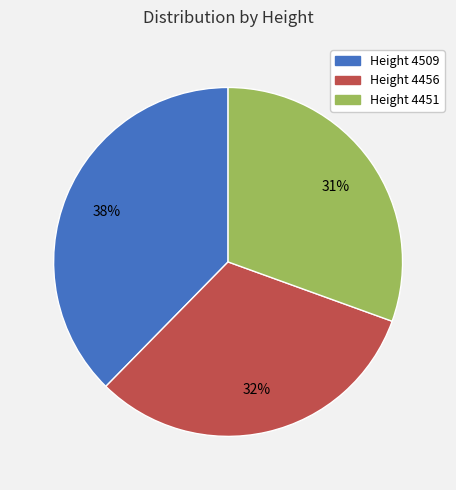

How many segments does this pie chart have?

3